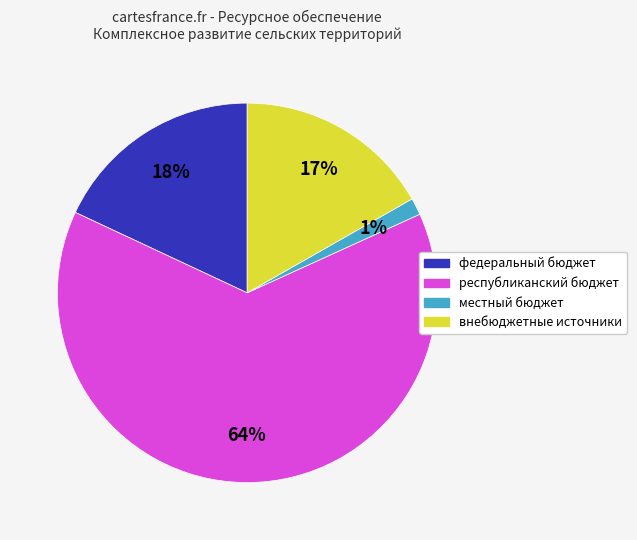

What percentage is the местный бюджет slice, to the nearest percent?

1%